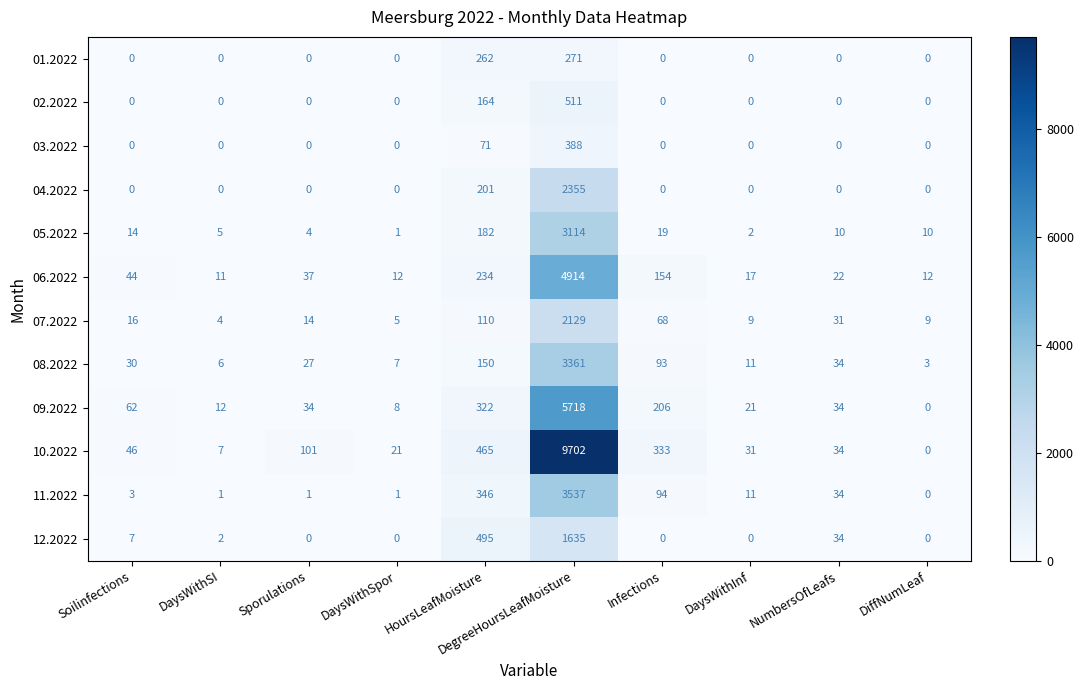

What is the spread (max minus min) of values at DegreeHoursLeafMoisture?

9431